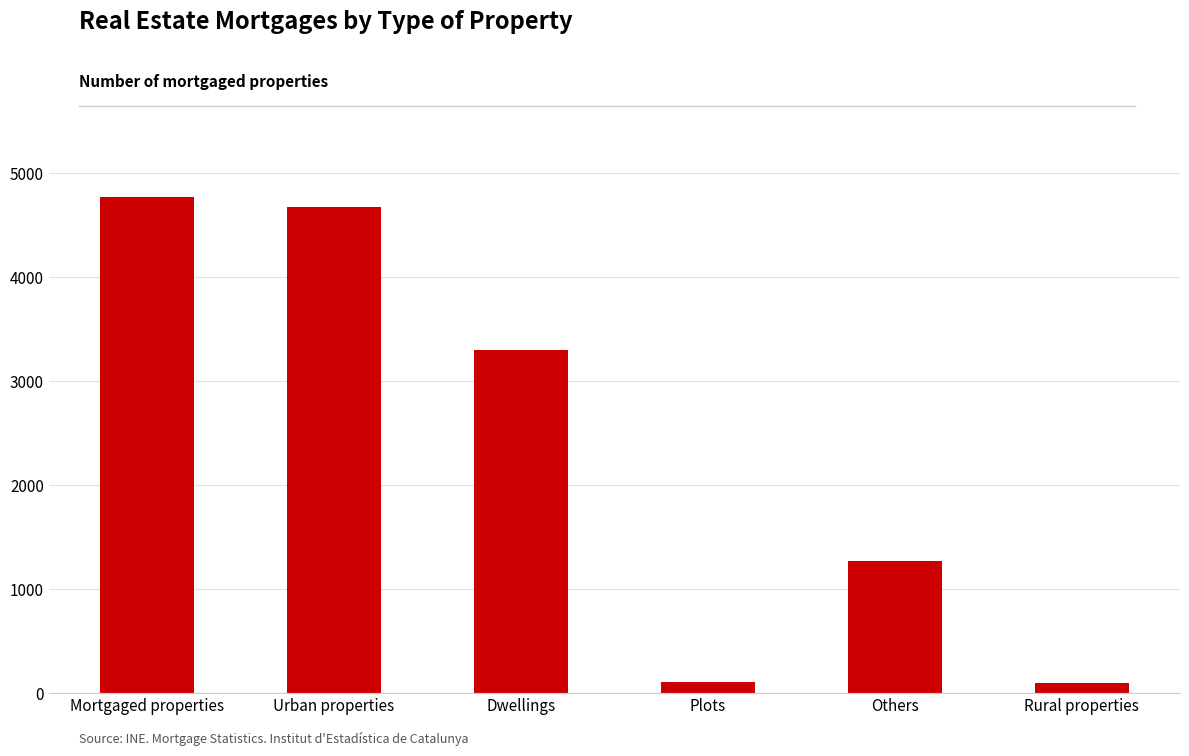

What is the label of the 3rd bar from the left?

Dwellings